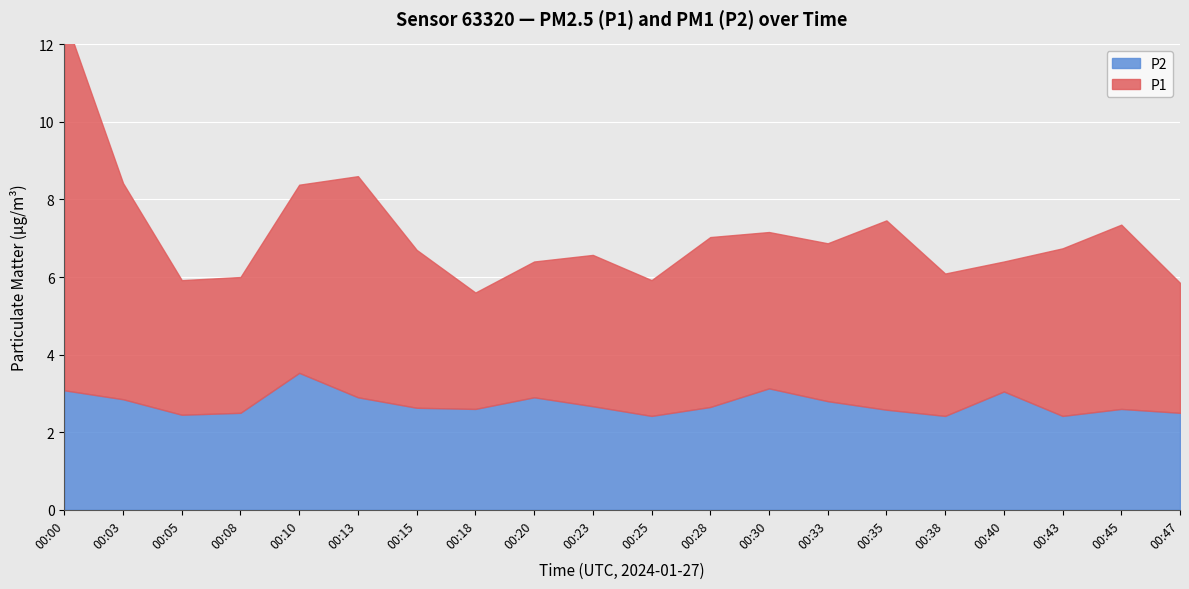

What is the sum of the P2 values at 00:47 and 00:45?

5.1